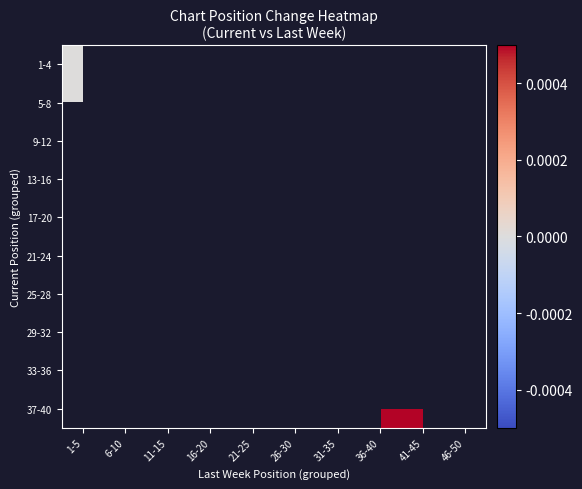

At how many categories does at least one series exceed 0?

8